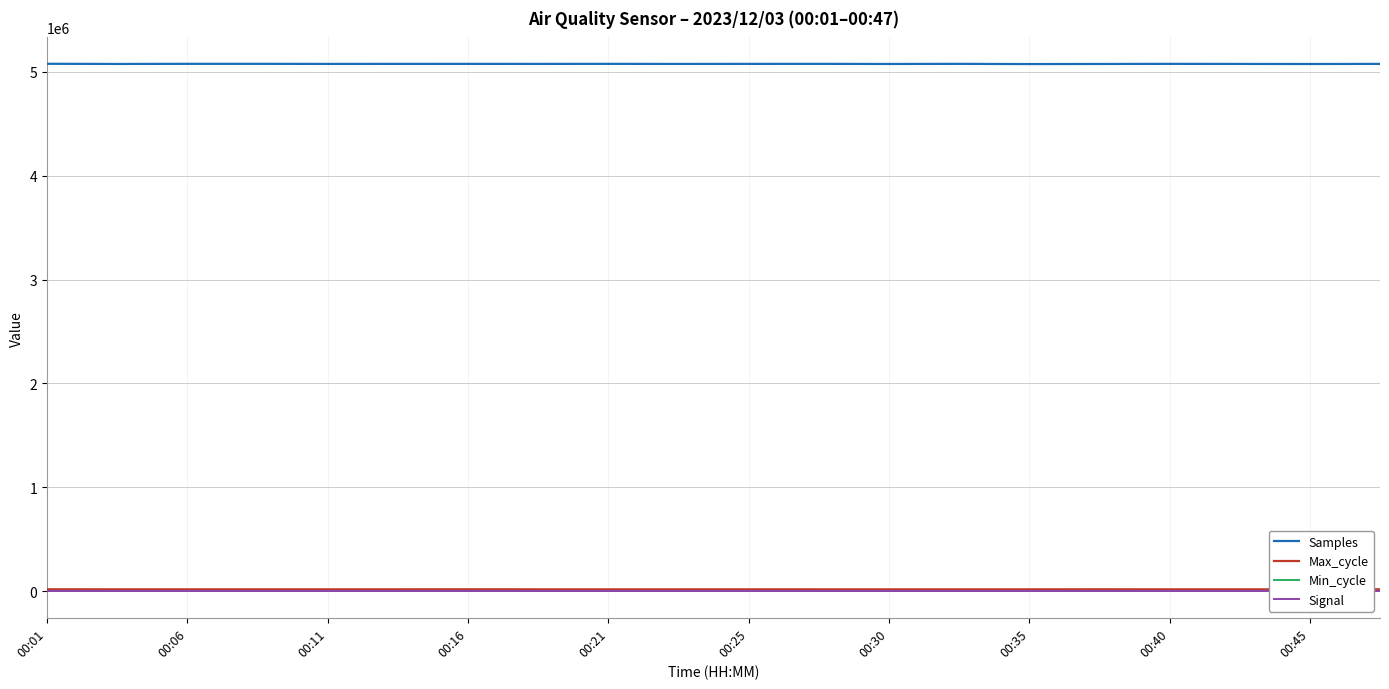

What is the sum of the Samples values at 00:11 and 00:40?

10148887